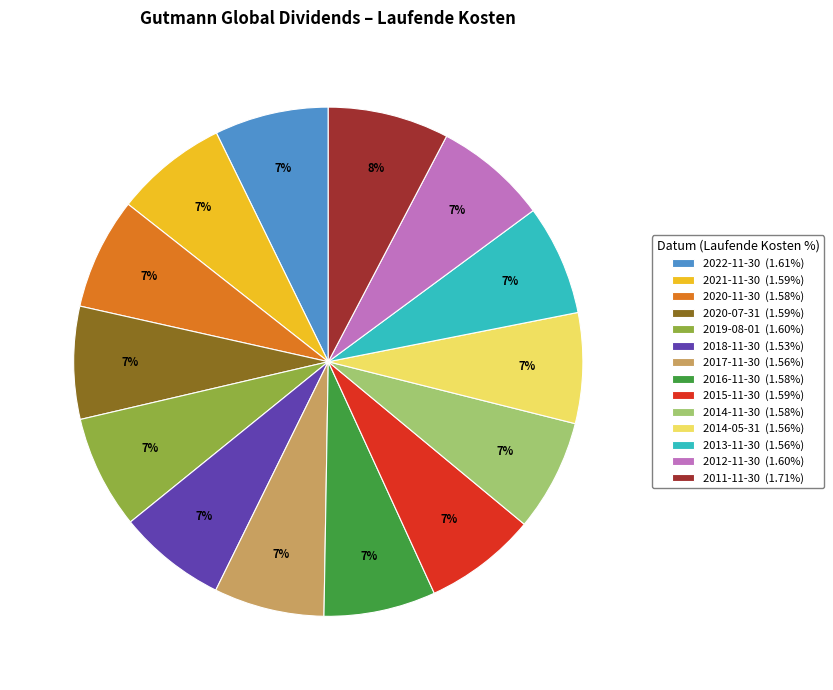

Does 2014-11-30 represent more than half of the total?

No